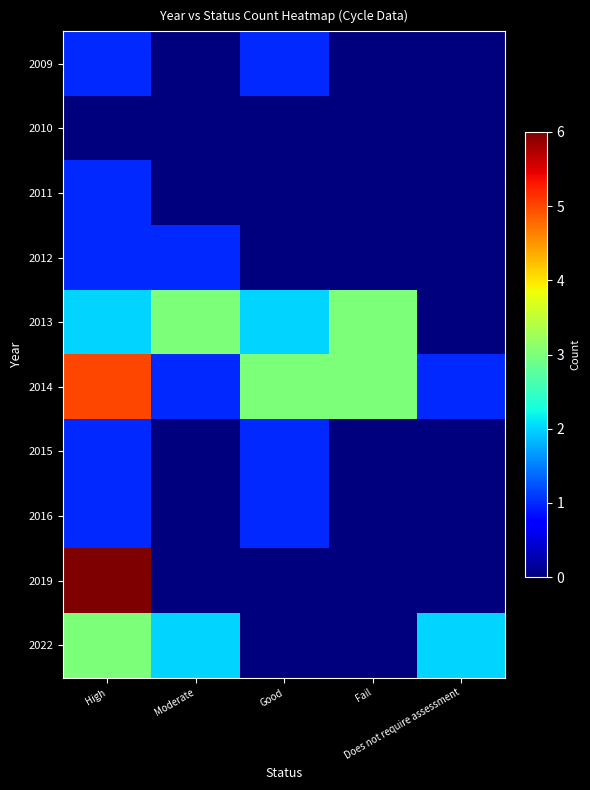

What is the difference between the highest and lowest values at Fail?

3